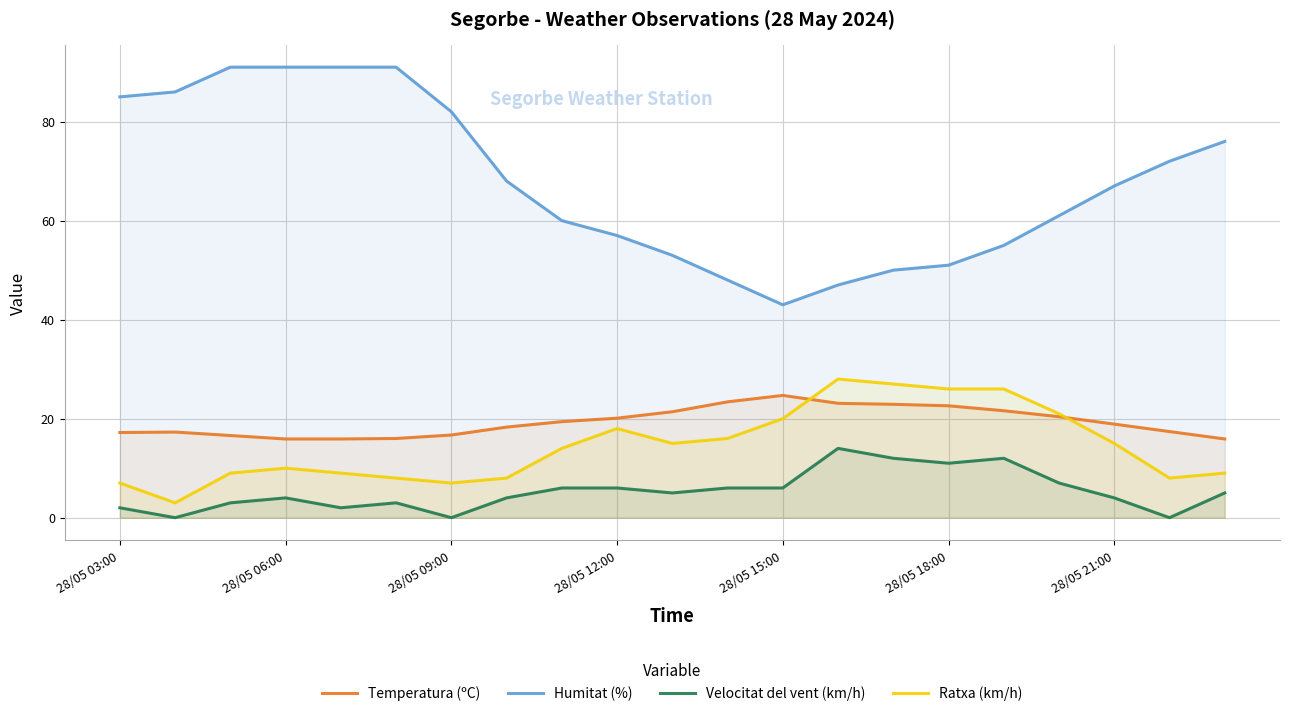

What is the value of the Velocitat del vent (km/h) point at the 12th from the left?

6.0